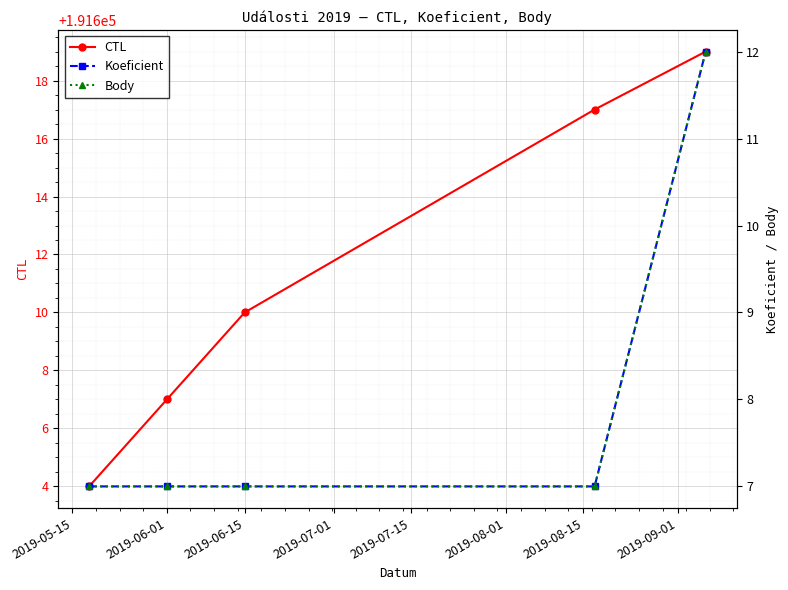

What is the highest value of the CTL series?

191619